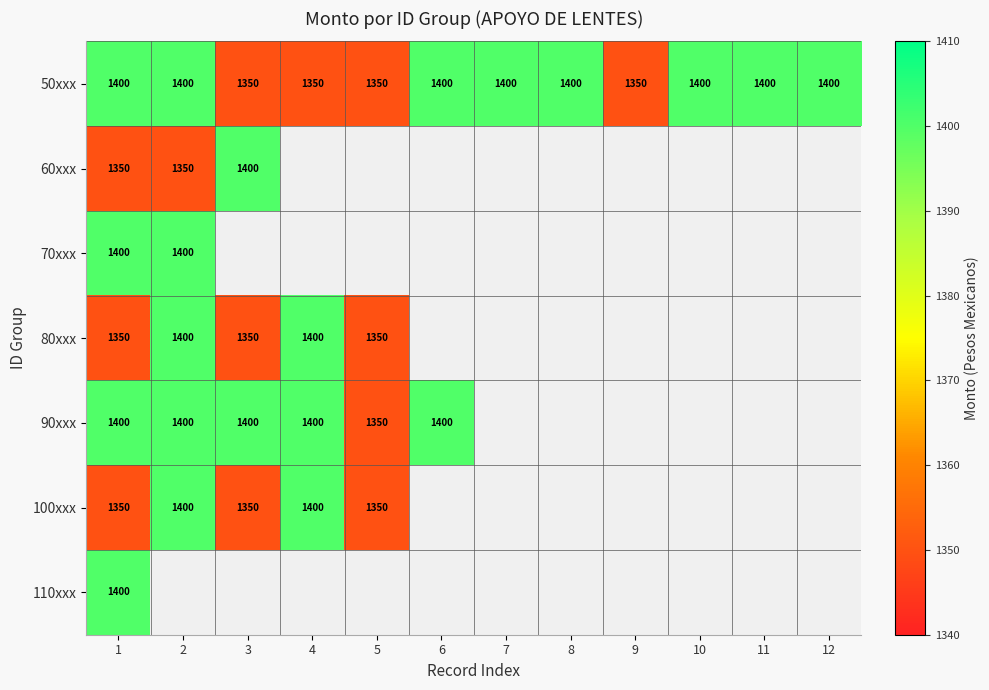

What is the smallest value displayed?

1350.0